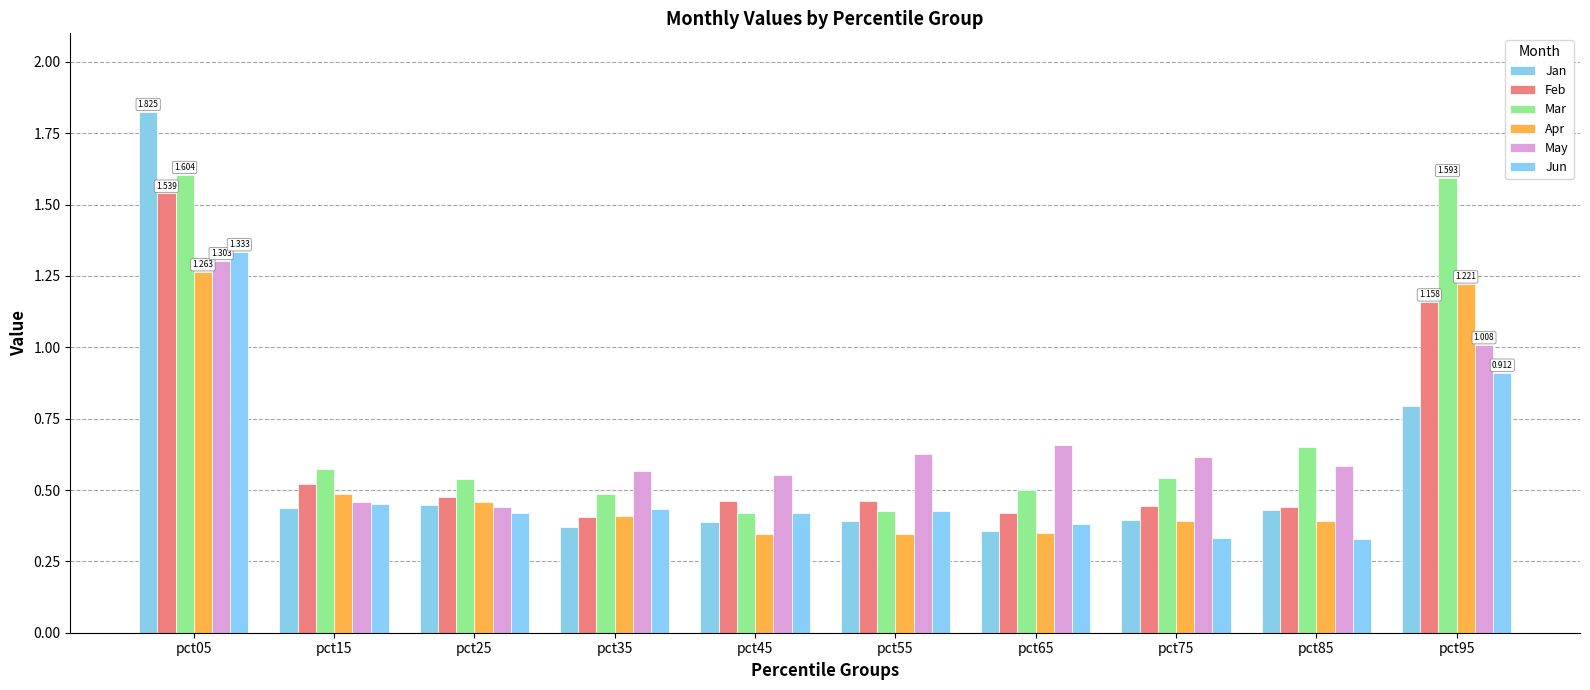

Does the chart contain stacked bars?

No